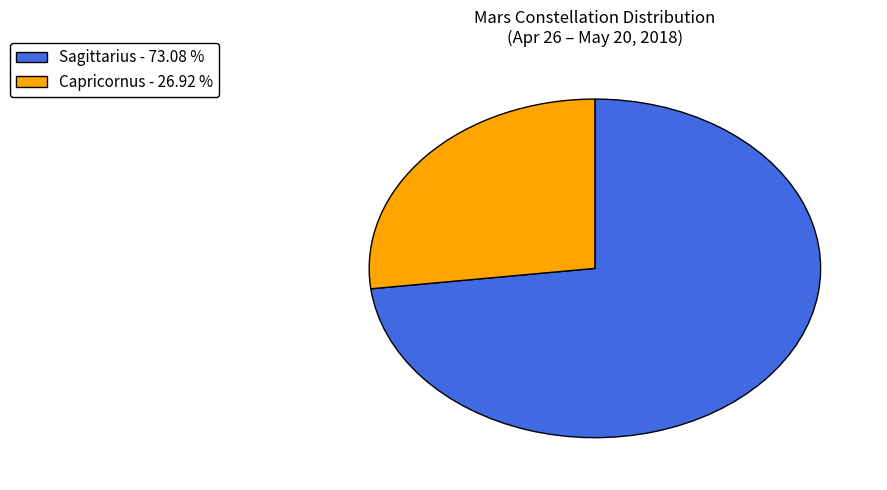

Which category has the smallest portion of the pie?

Capricornus